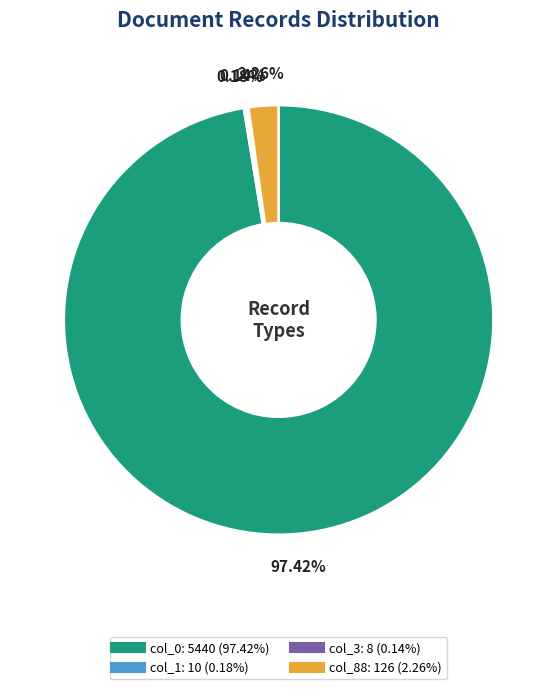

What is the largest slice in the pie chart?

col_0: 5440